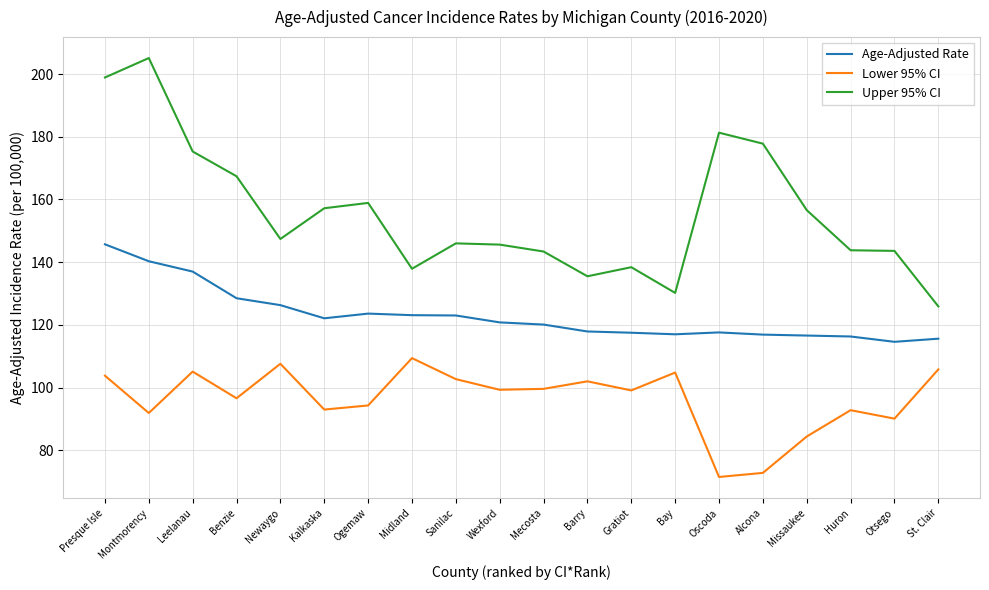

What is the approximate value of Lower 95% CI at Wexford?

99.3